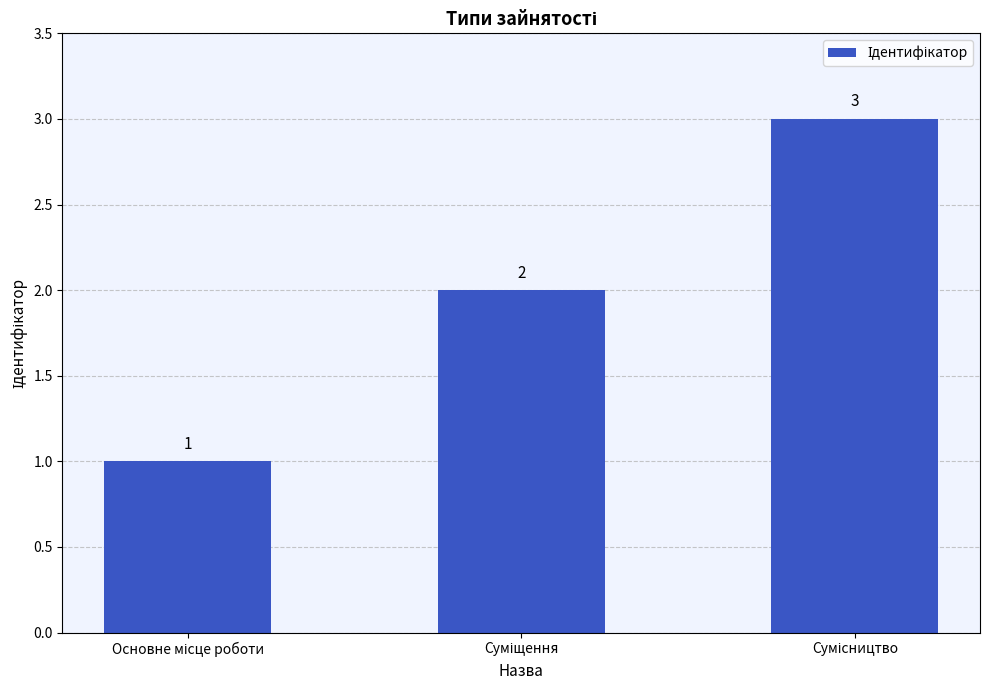

What is the sum of all values?

6